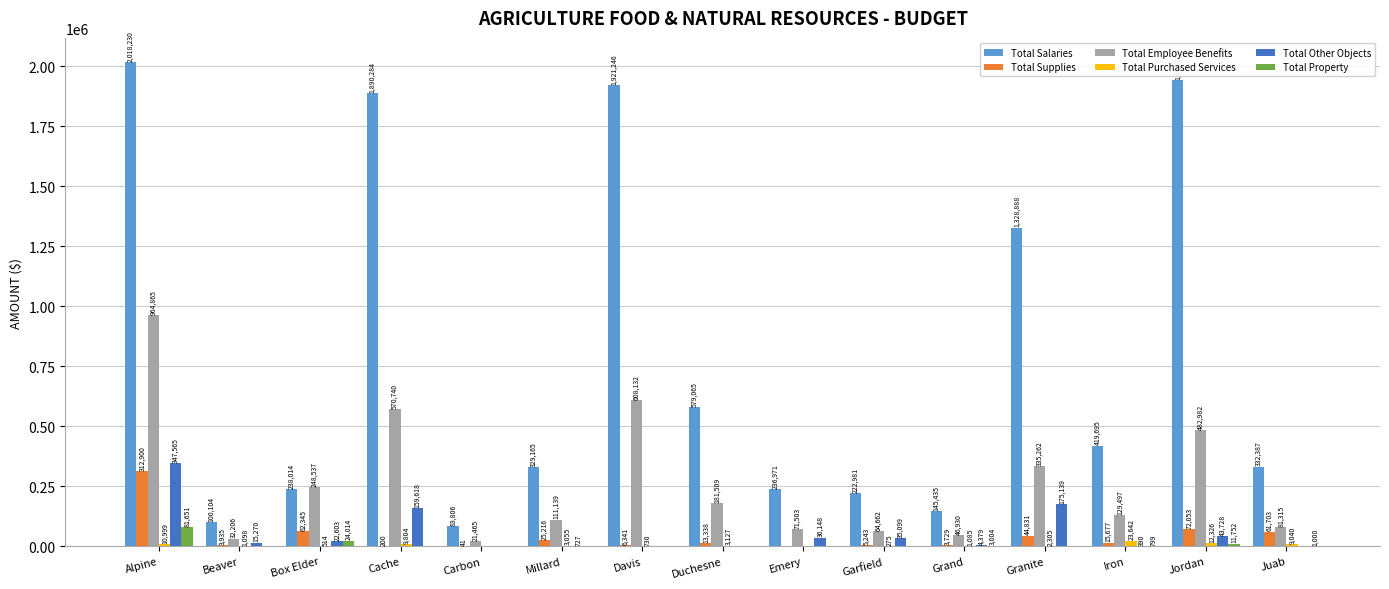

How many values in Total Purchased Services are above zero?

13